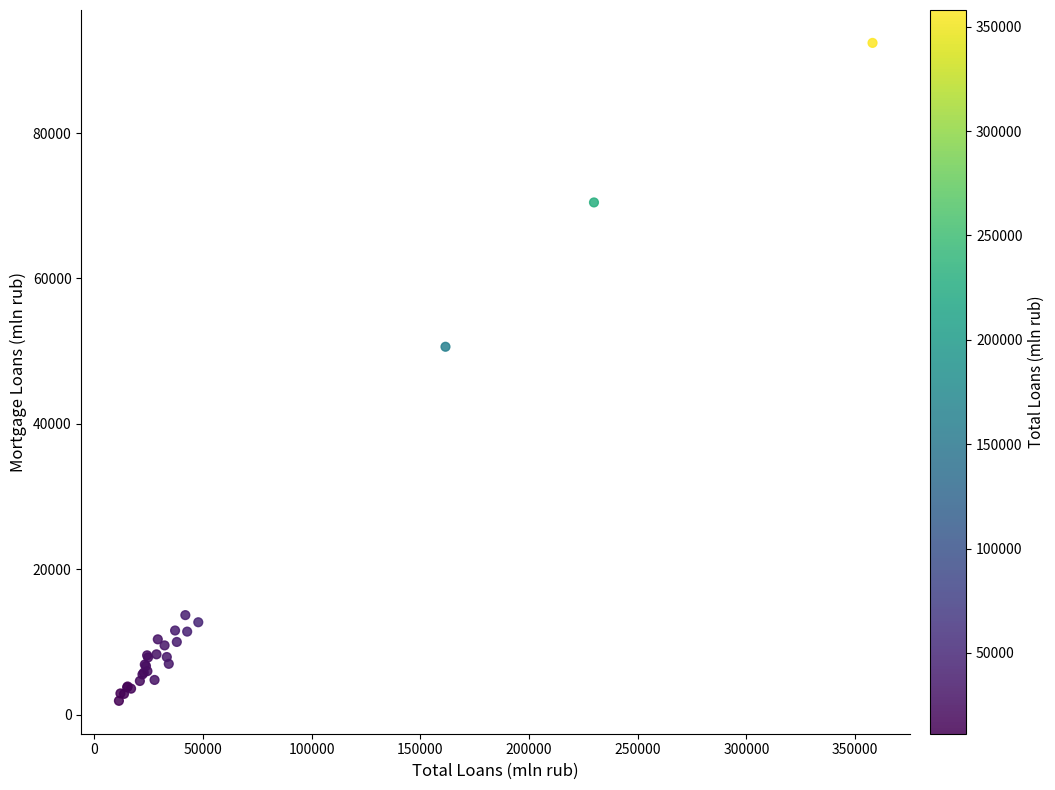

What Y value in the scatter plot is closest to 47153?

50607